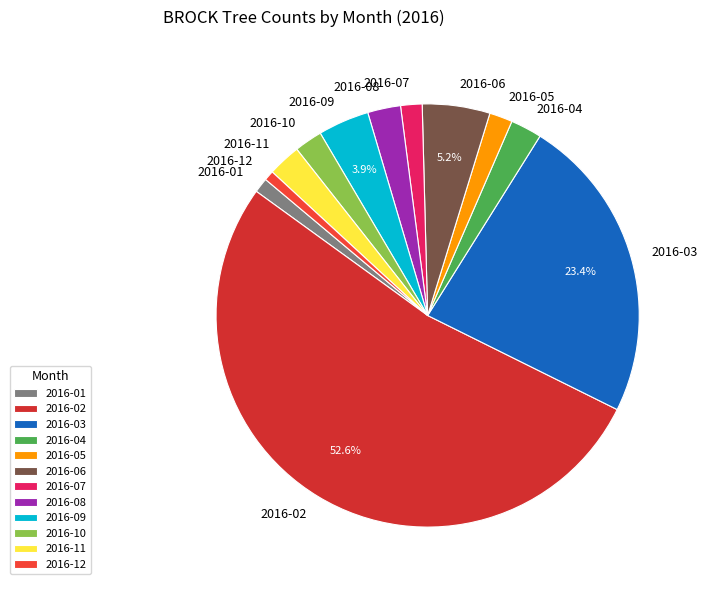

Between 2016-03 and 2016-07, which is larger?

2016-03